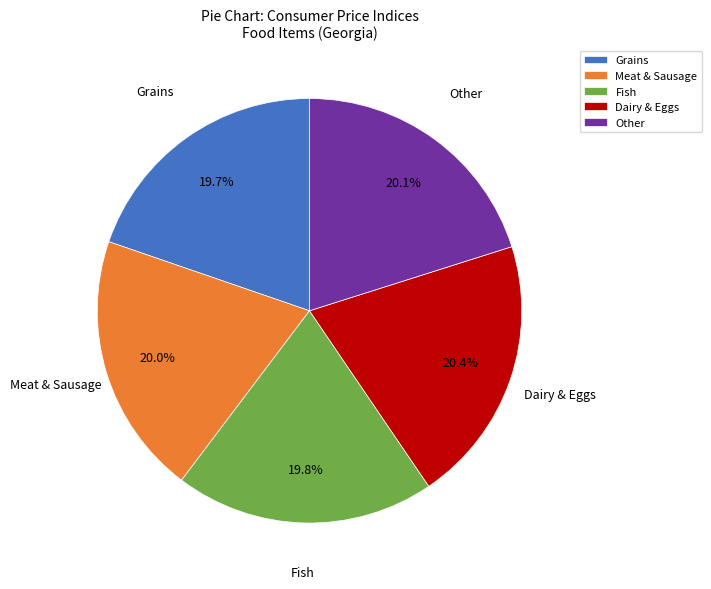

To the nearest percent, what is the difference between the largest and smallest slice percentages?

1%